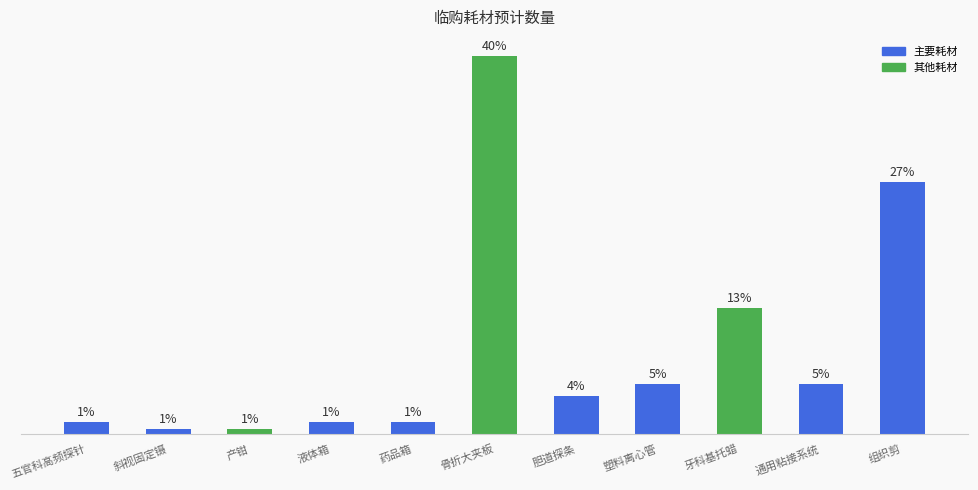

Does the chart contain any negative values?

No